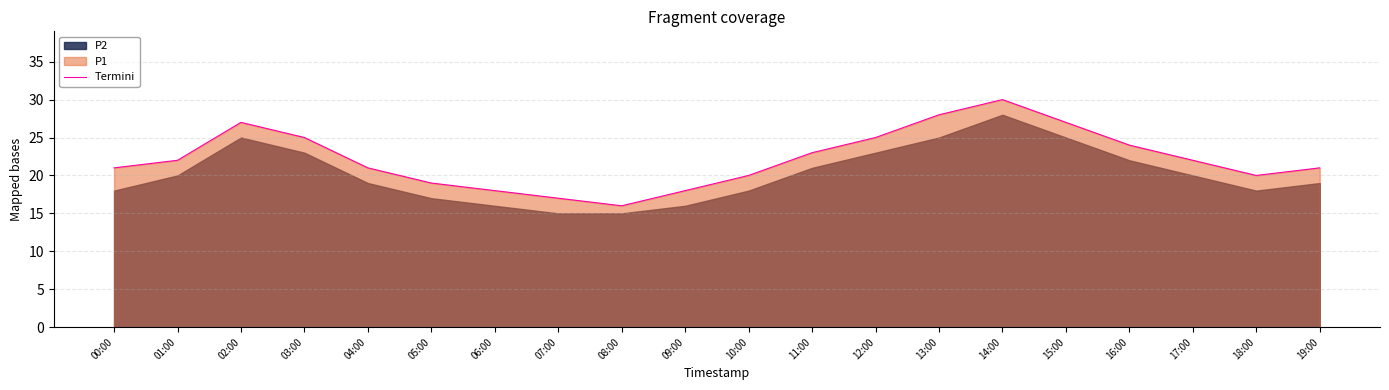

True or false: the data has more than 1 interior local peaks.

True